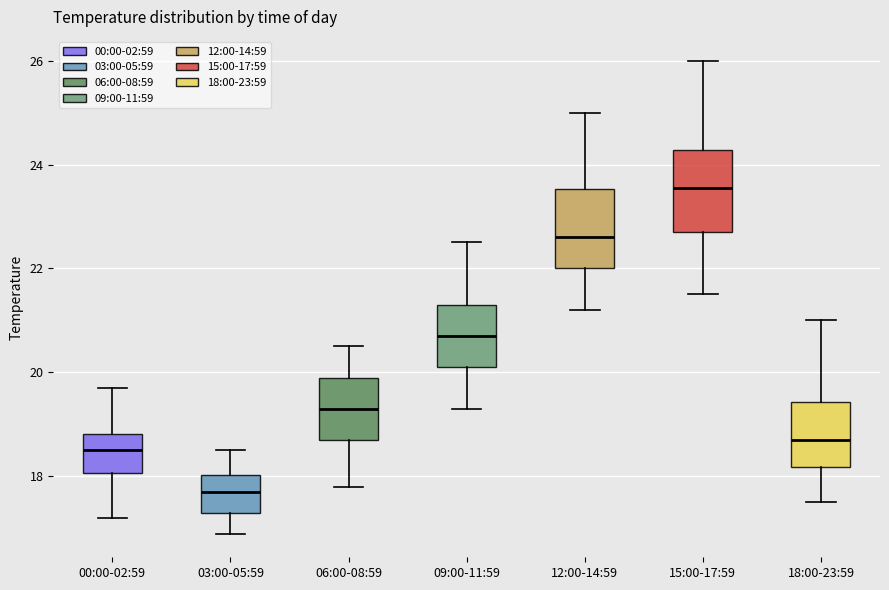

Where does the upper whisker of the box for 09:00-11:59 end on the y-axis? The values are not printed on the chart, so give them approximately, as read against the axis.

22.6